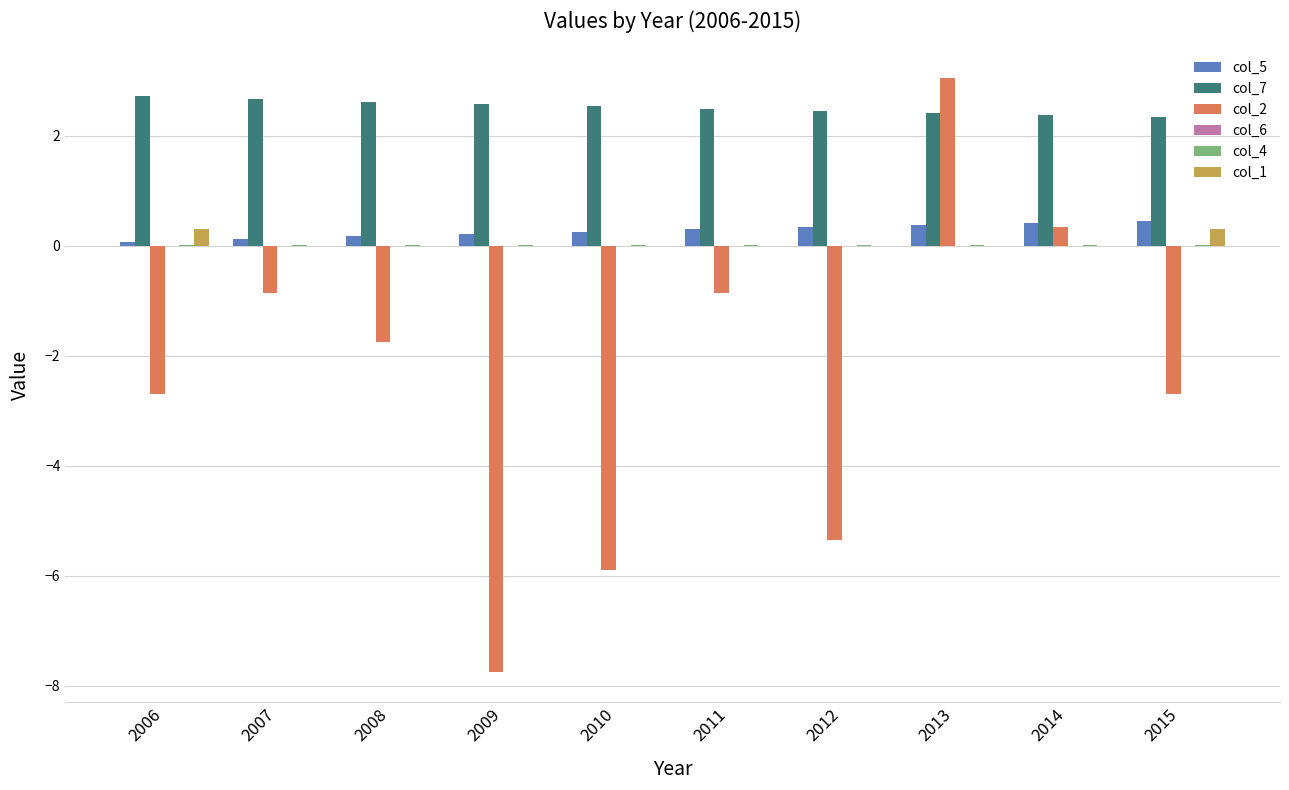

Where does the col_2 series first go above -1?

2007